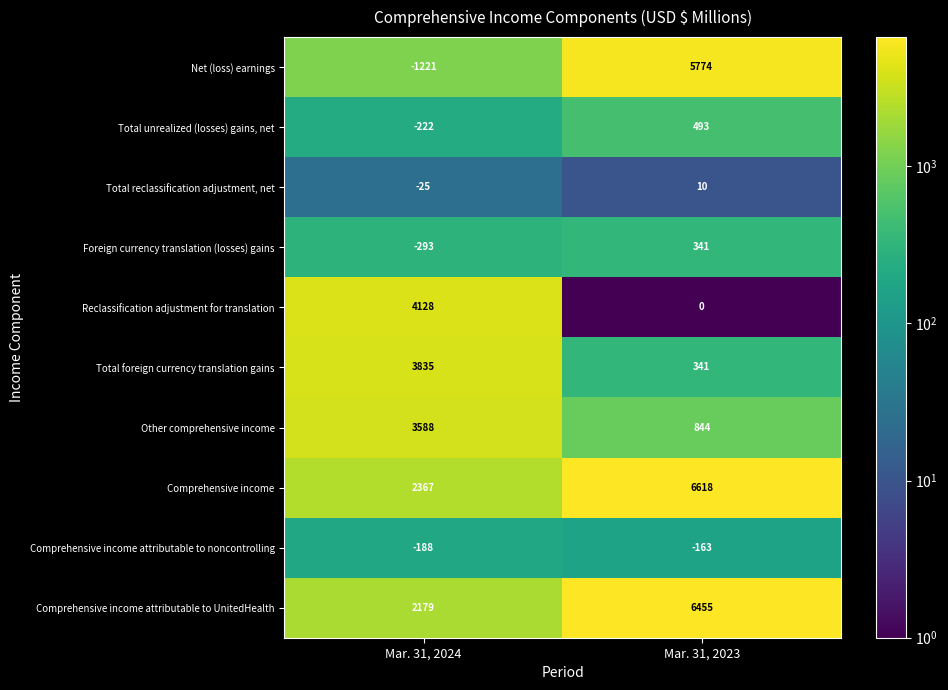

Reading right to left, list all the values displayed in this chart.

Net (loss) earnings: Mar. 31, 2023=5774	Mar. 31, 2024=-1221
Total unrealized (losses) gains, net: Mar. 31, 2023=493	Mar. 31, 2024=-222
Total reclassification adjustment, net: Mar. 31, 2023=10	Mar. 31, 2024=-25
Foreign currency translation (losses) gains: Mar. 31, 2023=341	Mar. 31, 2024=-293
Reclassification adjustment for translation: Mar. 31, 2023=0	Mar. 31, 2024=4128
Total foreign currency translation gains: Mar. 31, 2023=341	Mar. 31, 2024=3835
Other comprehensive income: Mar. 31, 2023=844	Mar. 31, 2024=3588
Comprehensive income: Mar. 31, 2023=6618	Mar. 31, 2024=2367
Comprehensive income attributable to noncontrolling: Mar. 31, 2023=-163	Mar. 31, 2024=-188
Comprehensive income attributable to UnitedHealth: Mar. 31, 2023=6455	Mar. 31, 2024=2179